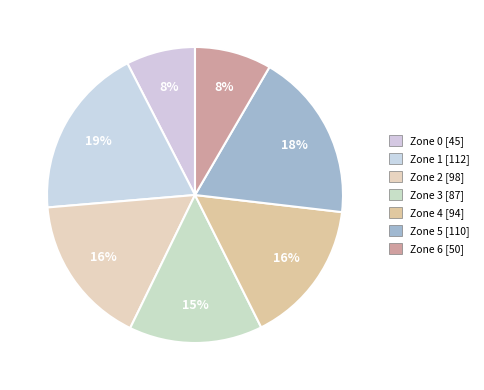

What percentage is the Zone 4 slice, to the nearest percent?

16%